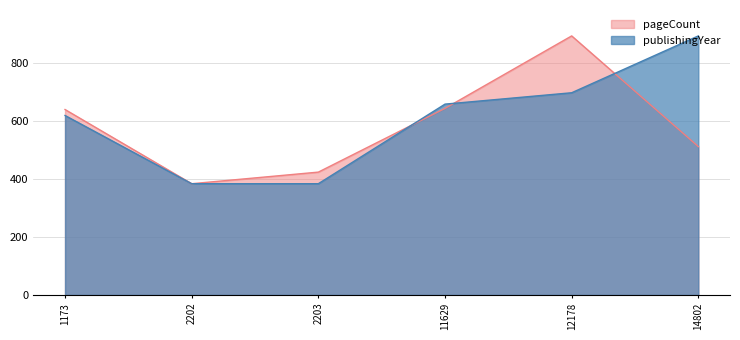

Rank the series by their maximum value, from lowest to highest.

pageCount, publishingYear